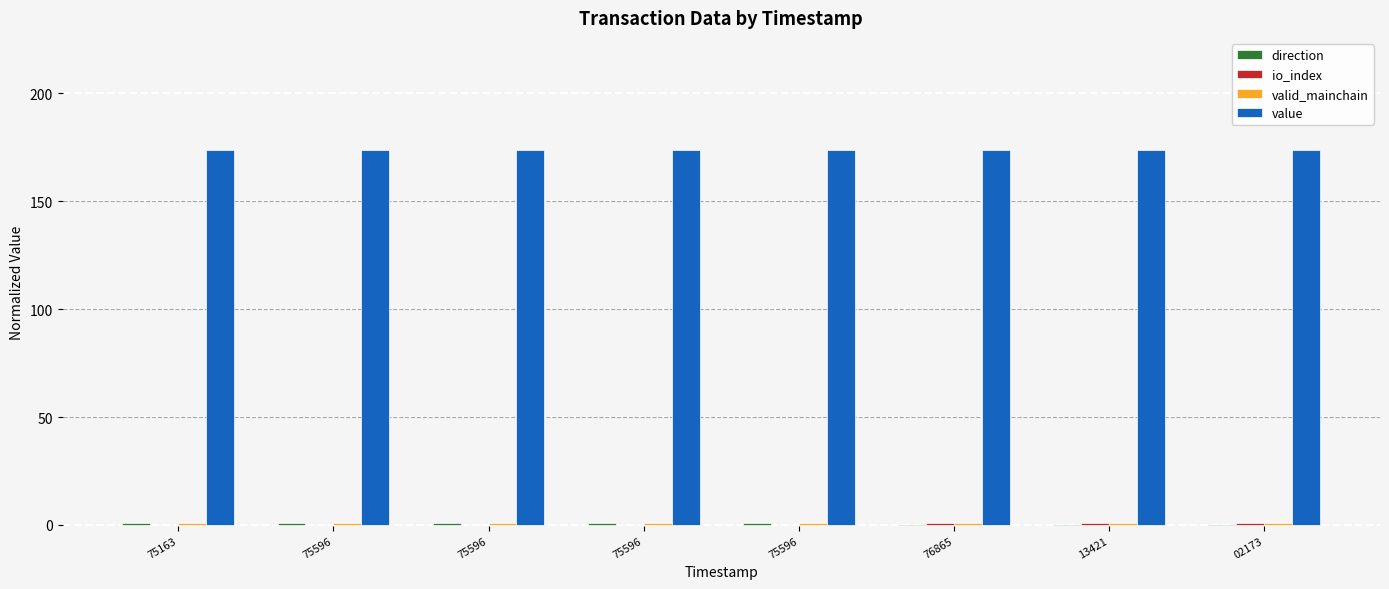

What is the total value across all series at 75596?

175.6